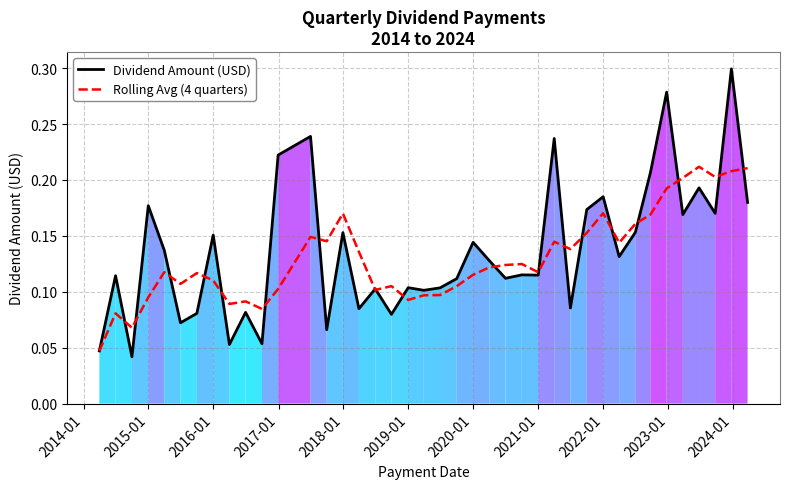

List the series in order of their peak value, lowest first.

Rolling Avg (4 quarters), Dividend Amount (USD)